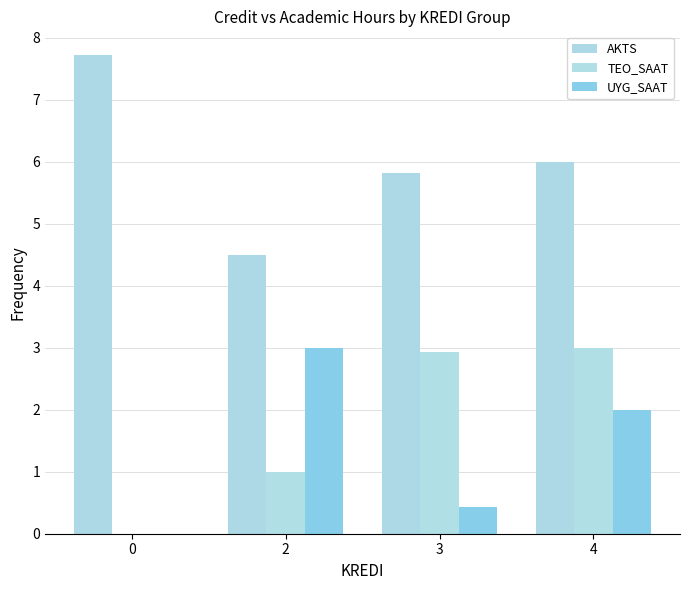

How many values in TEO_SAAT are above zero?

3